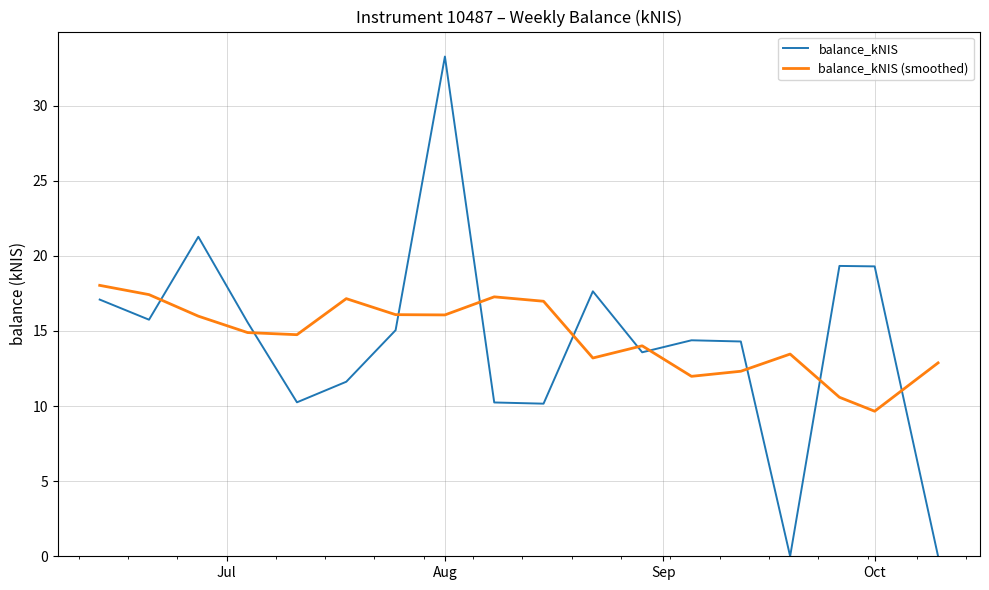

How many lines are shown in the chart?

2